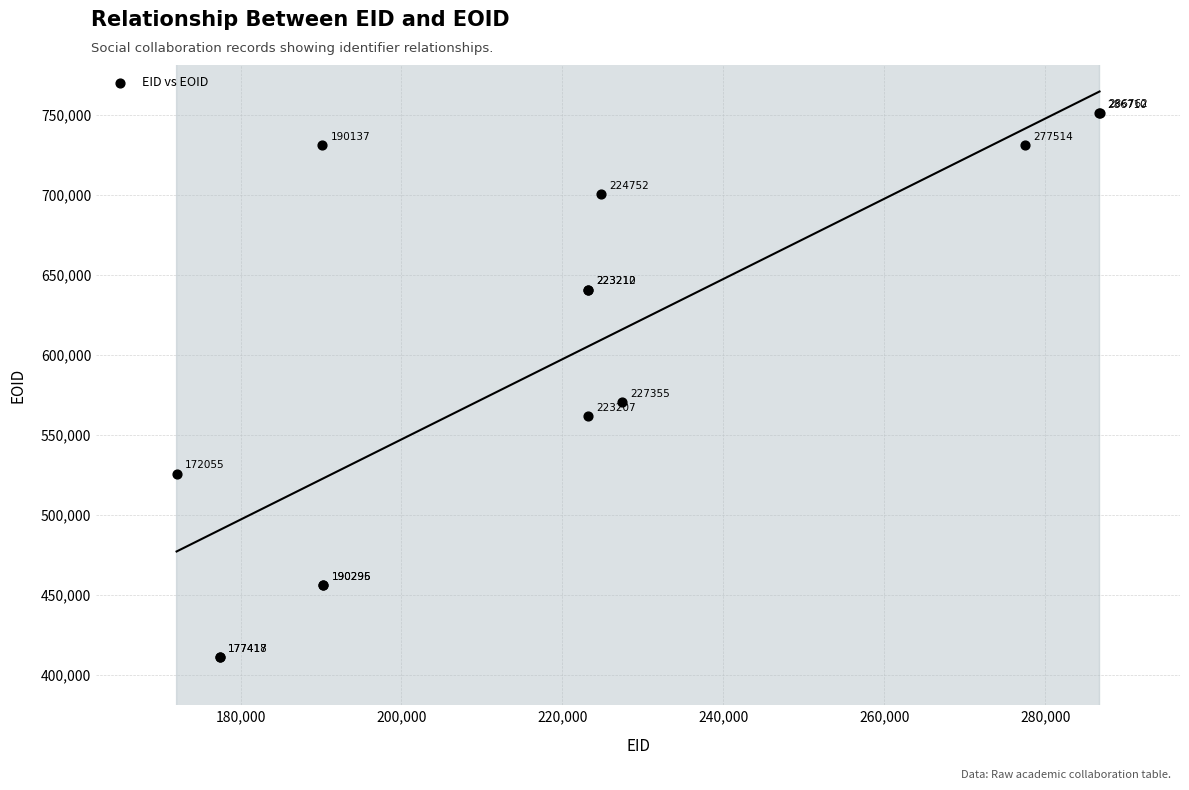

What Y value in the scatter plot is closest to 581030?

570188